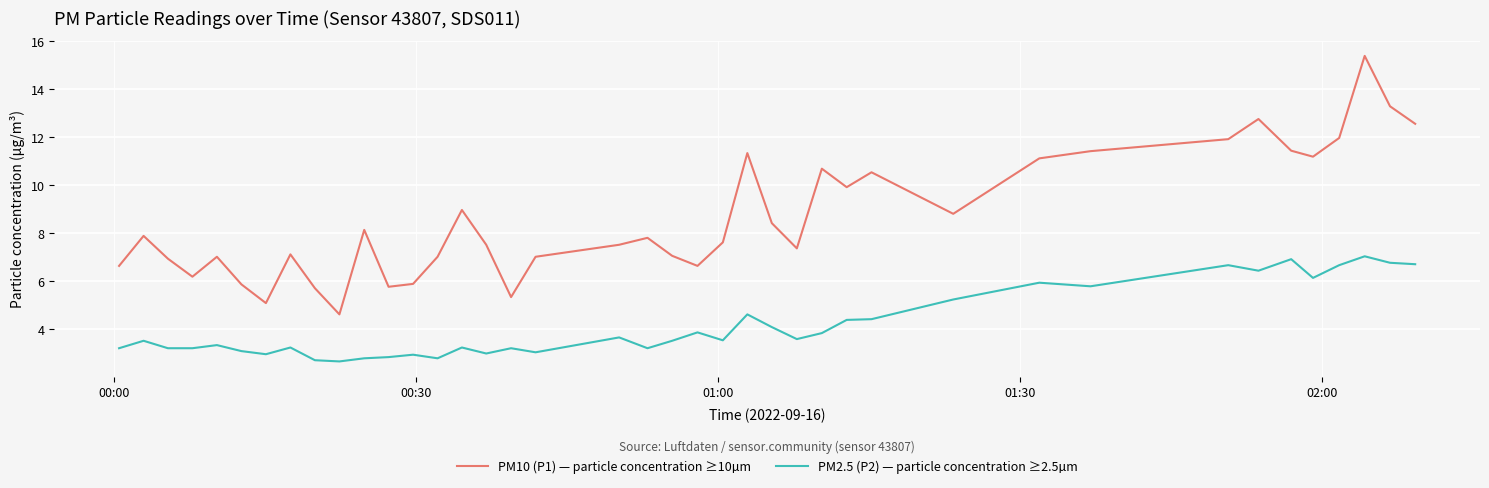

What is the minimum value shown in the chart?

2.7